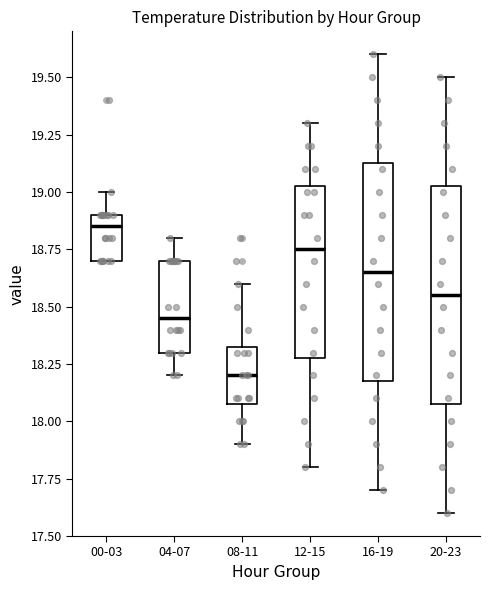

Reading left to right, read every box against the y-axis: the position of its median line, the range the box covers, and the ends of its whiskers. The values are not printed on the chart, so give them approximately, as read against the axis.

00-03: median 18.85, box 18.70 to 18.90, whiskers 18.70 to 19.00
04-07: median 18.45, box 18.30 to 18.70, whiskers 18.20 to 18.80
08-11: median 18.20, box 18.10 to 18.35, whiskers 17.90 to 18.60
12-15: median 18.75, box 18.30 to 19.05, whiskers 17.80 to 19.30
16-19: median 18.65, box 18.20 to 19.15, whiskers 17.70 to 19.60
20-23: median 18.55, box 18.10 to 19.05, whiskers 17.60 to 19.50